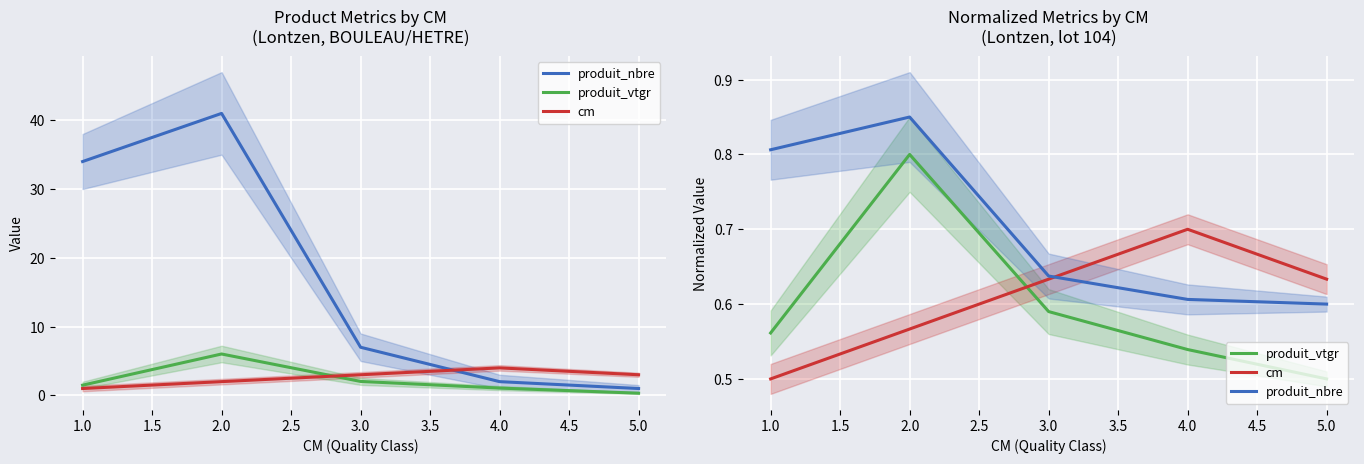

What is the difference between the second highest and second lowest values in the cm series?

0.1